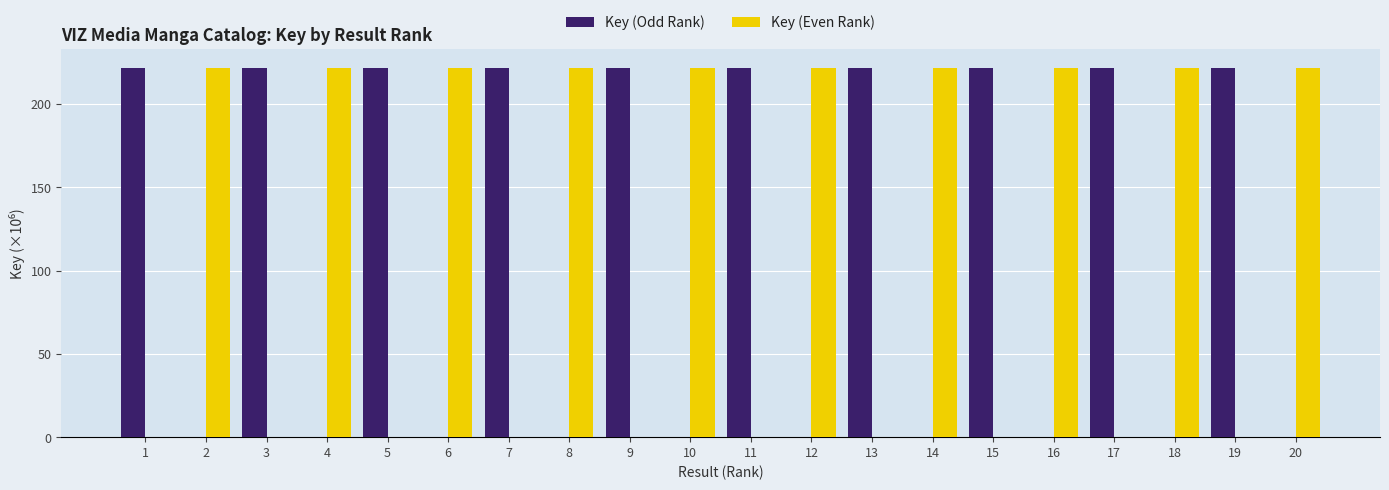

What is the difference between the Key (Even Rank) values at 12 and 11?

221.7